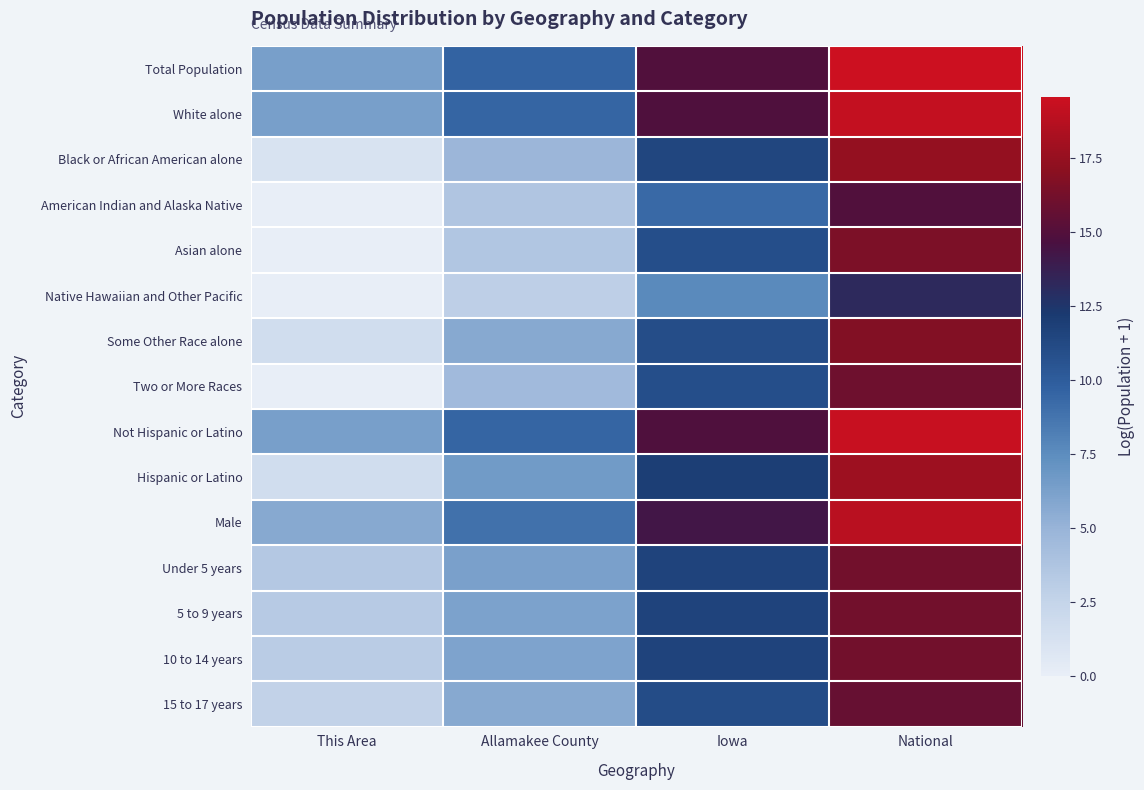

What is the maximum value shown in the chart?

19.5